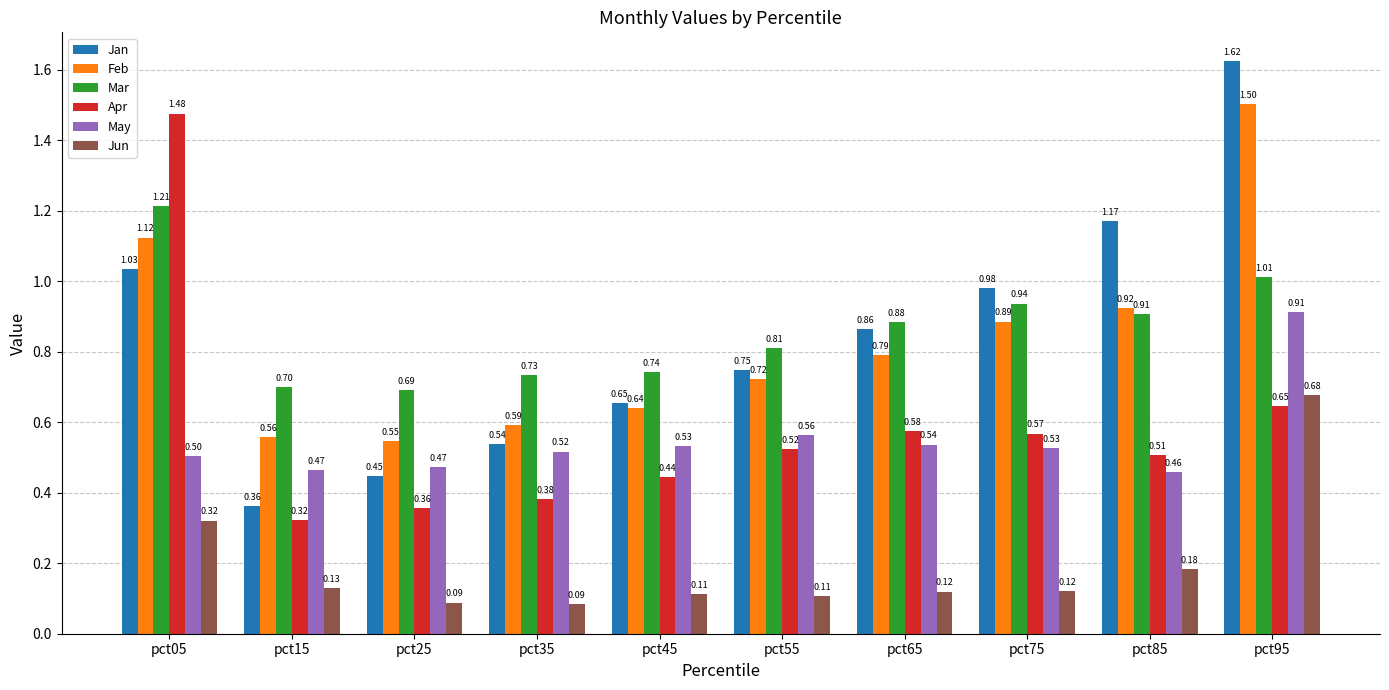

What is the sum of all Apr values?

5.8